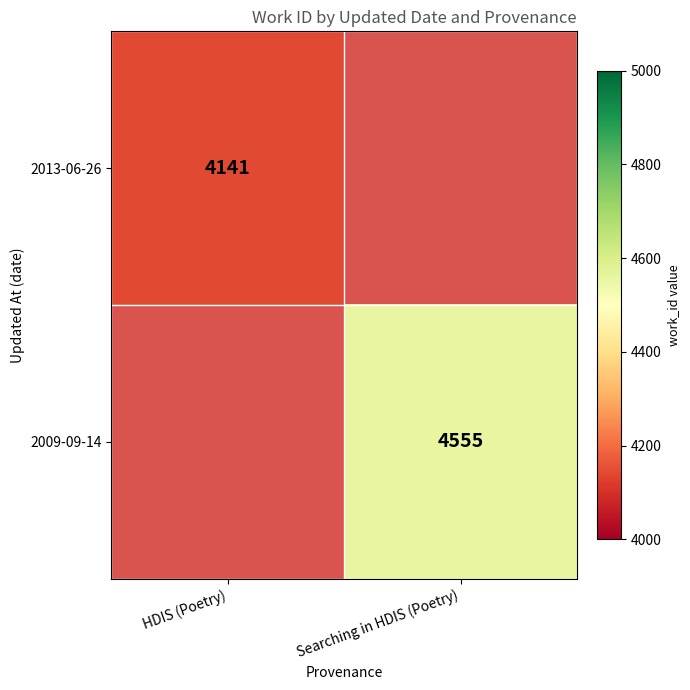

True or false: 2009-09-14 has a value of 6371 at Searching in HDIS (Poetry).

False